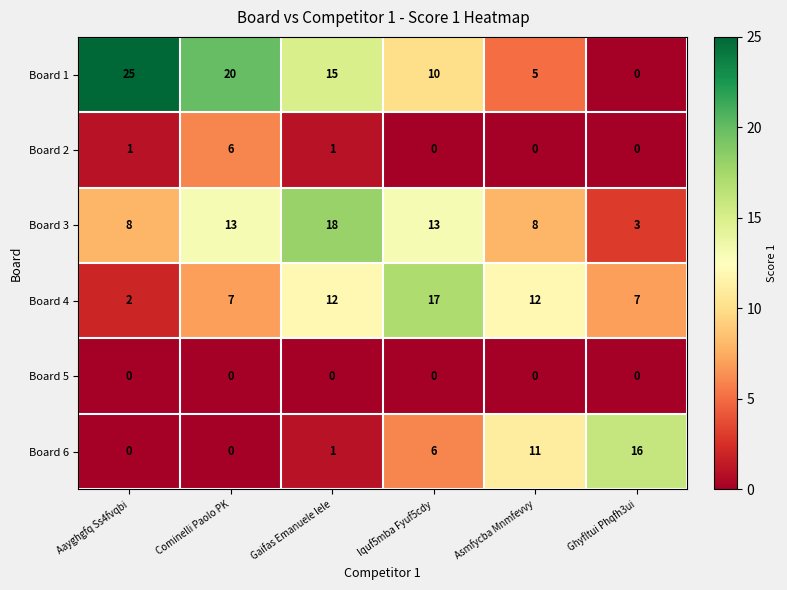

At which category does the chart reach its peak across all series?

Aayghgfq Ss4fvqbi